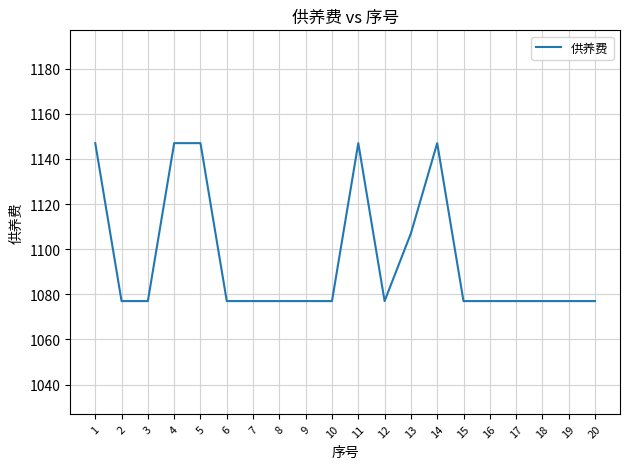

What is the difference between the values at 5 and 15?

70